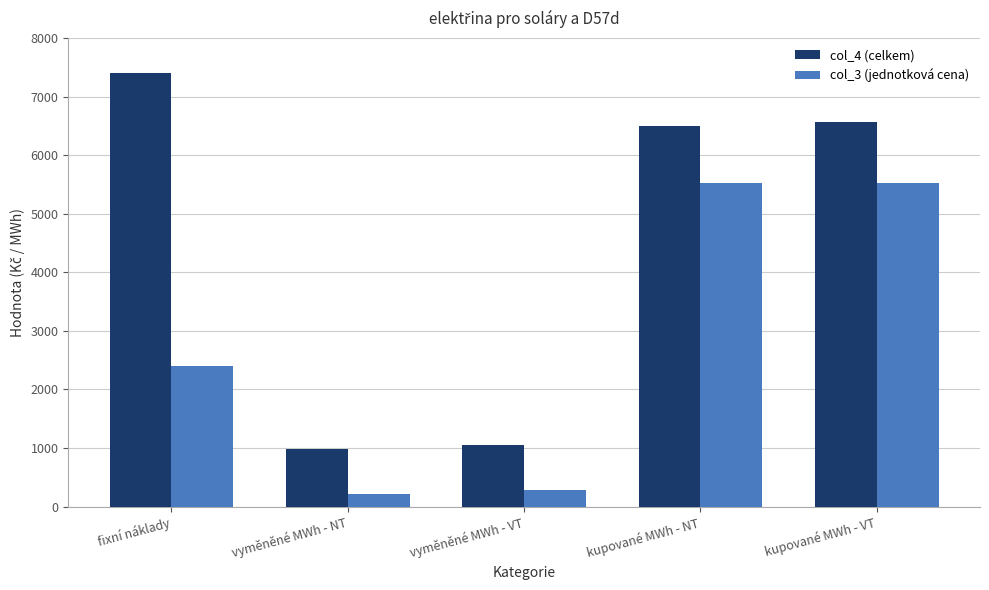

Which series has the largest range (max minus min)?

col_4 (celkem)